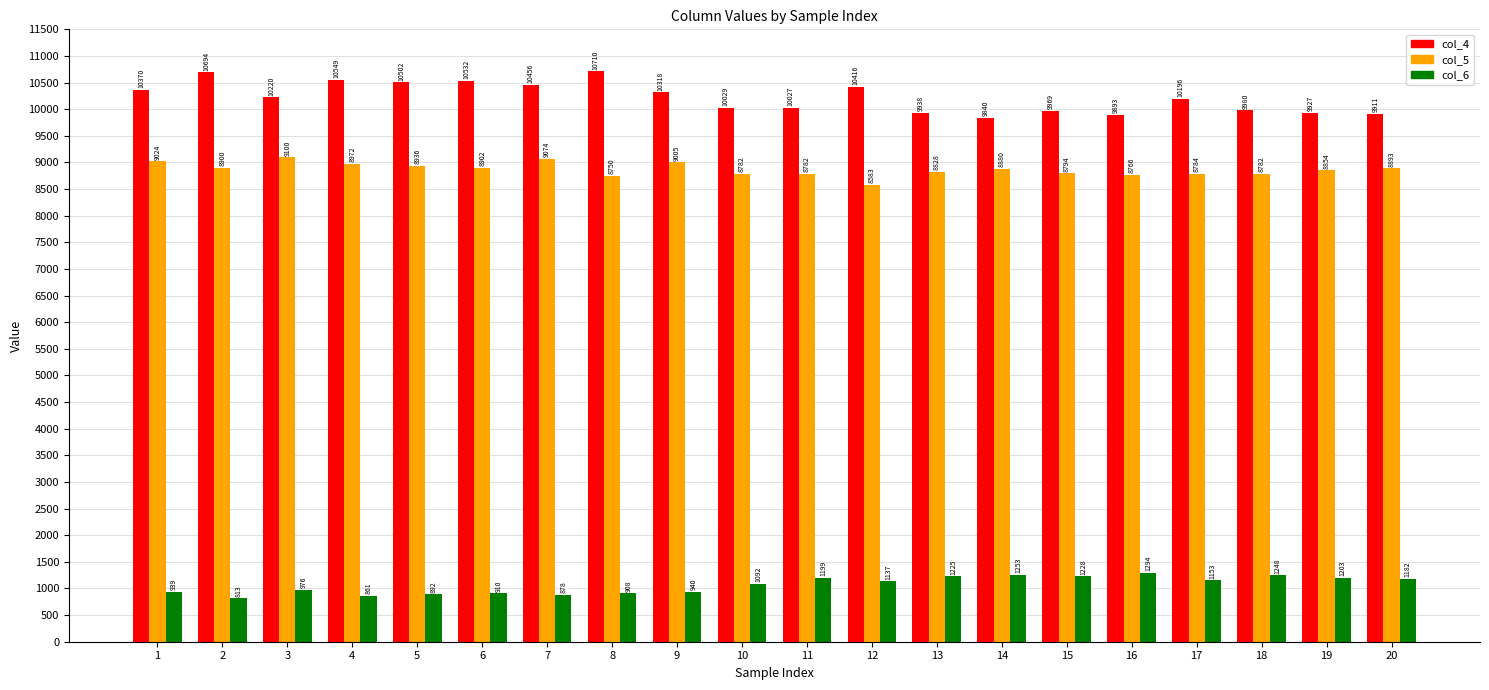

At which category is the sum across all series the highest?

7